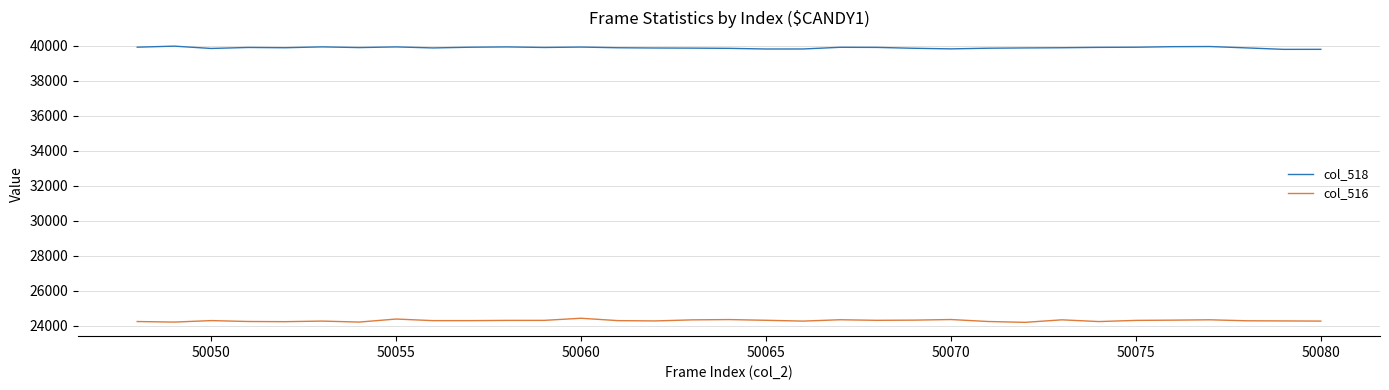

True or false: col_516 and col_518 cross at least once.

False